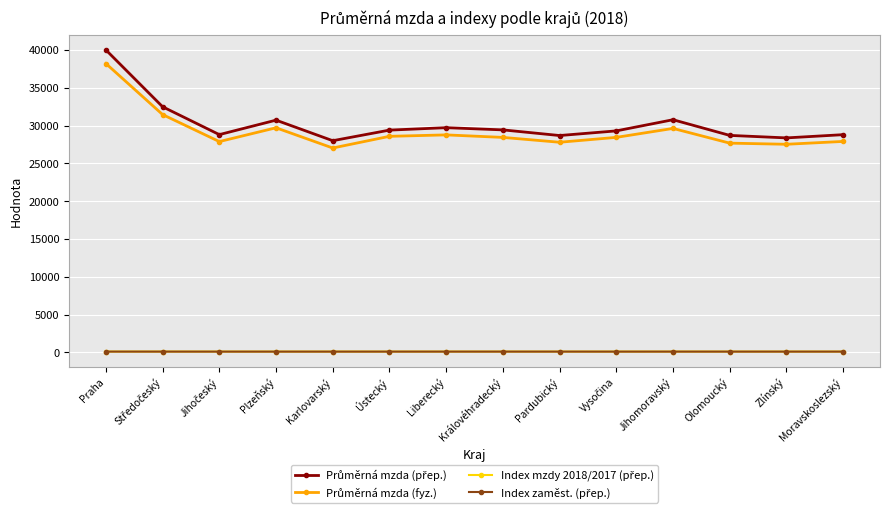

What is the label of the 7th point from the right?

Královéhradecký